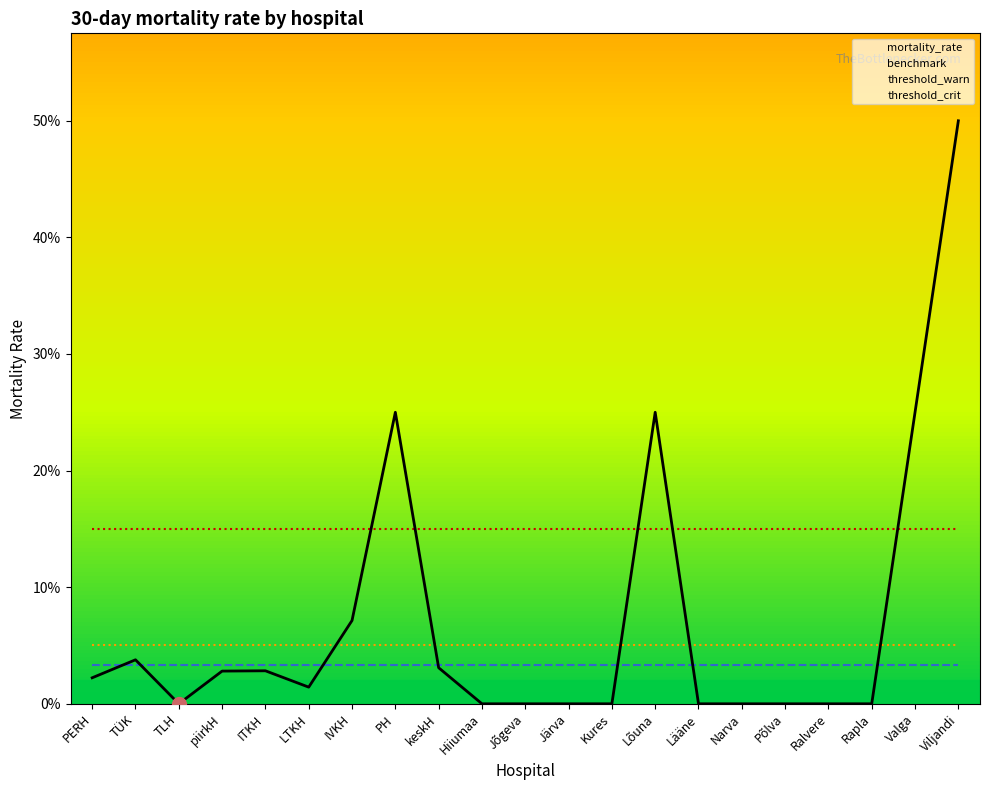

True or false: threshold_warn and threshold_crit intersect in this chart.

False